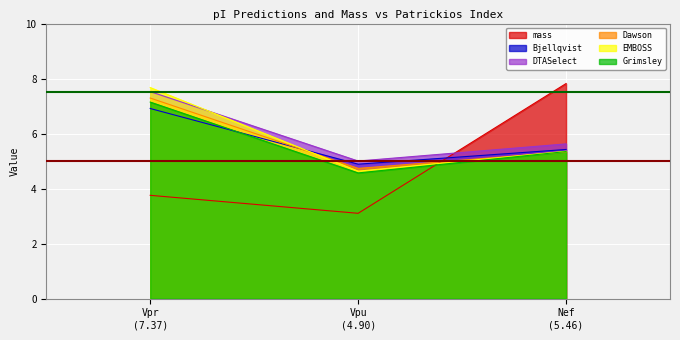

How many values in the Grimsley series are below 5?

1